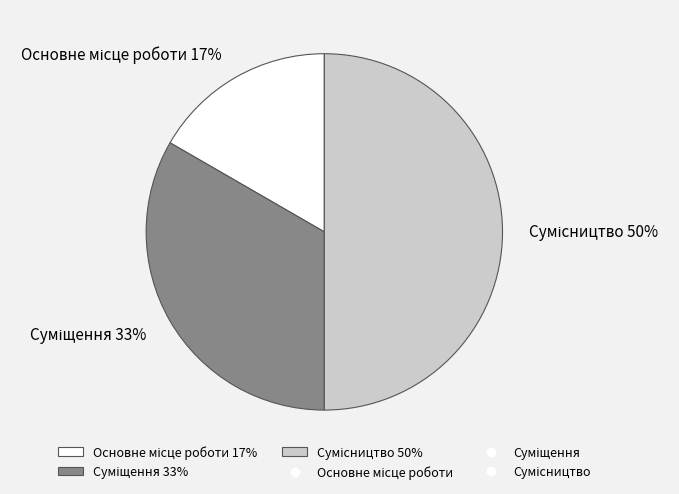

To the nearest percent, what is the average slice percentage?

33%